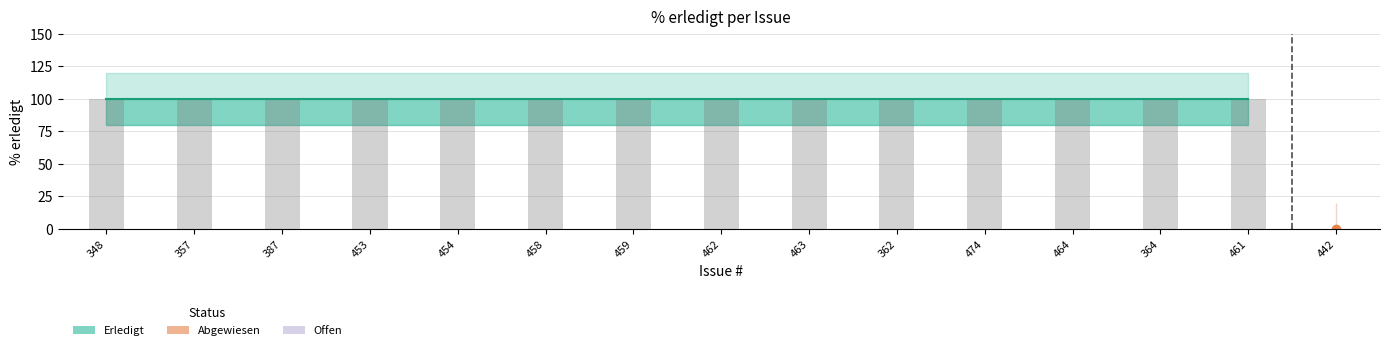

What is the average value of the Erledigt series?

100